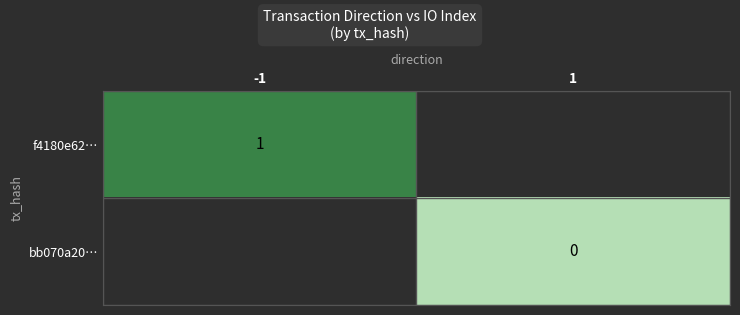

The value of f4180e62… at -1 is 0. True or false?

False